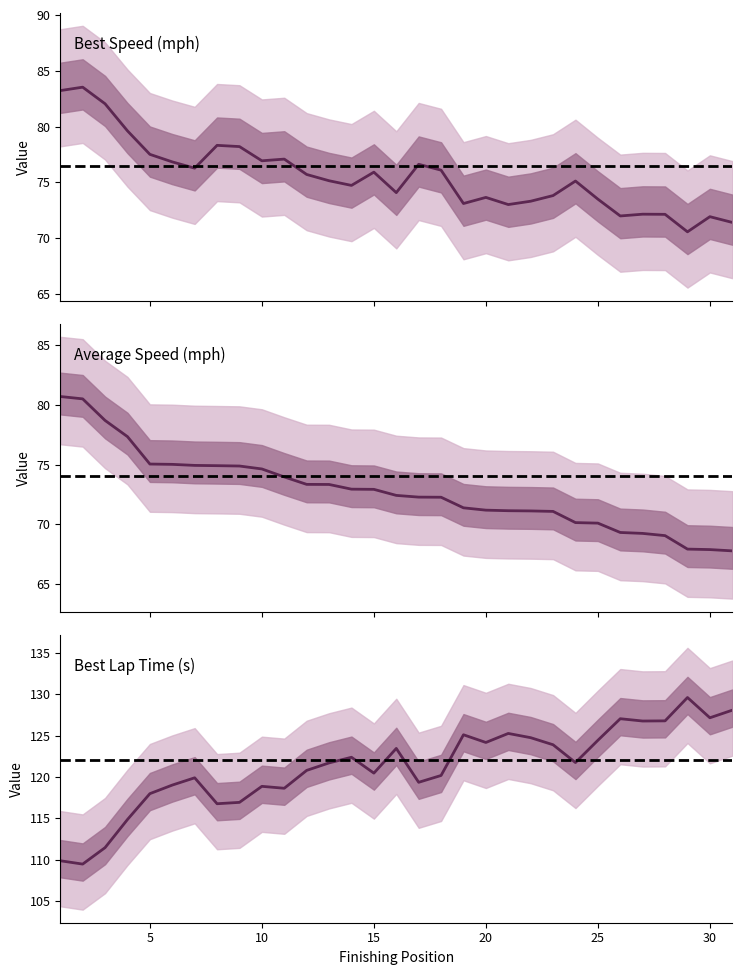

The value of Best Lap time at 14 is 30.1. True or false?

False